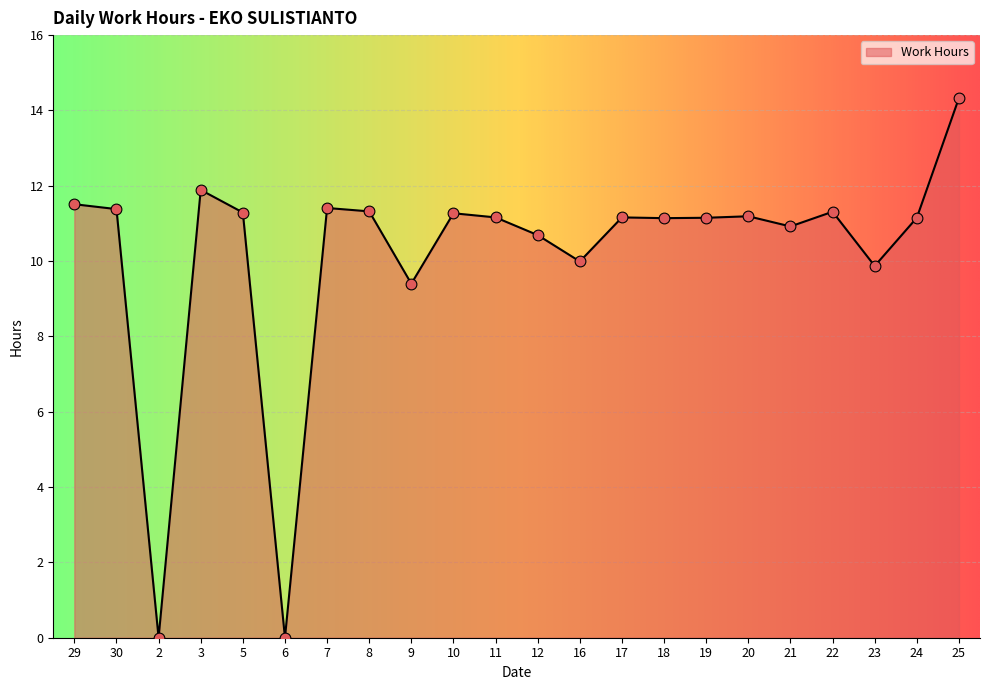

Approximately how many times larger is the value at 12 compared to 20?

1.0